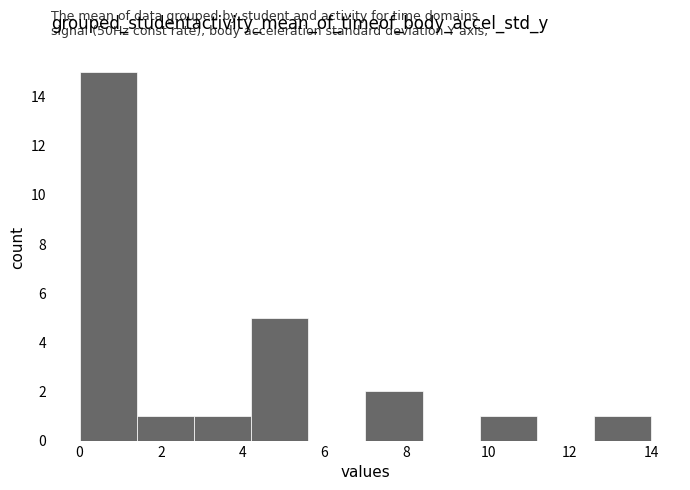

Which range on the x-axis has the tallest bar?

0.0 to 1.4